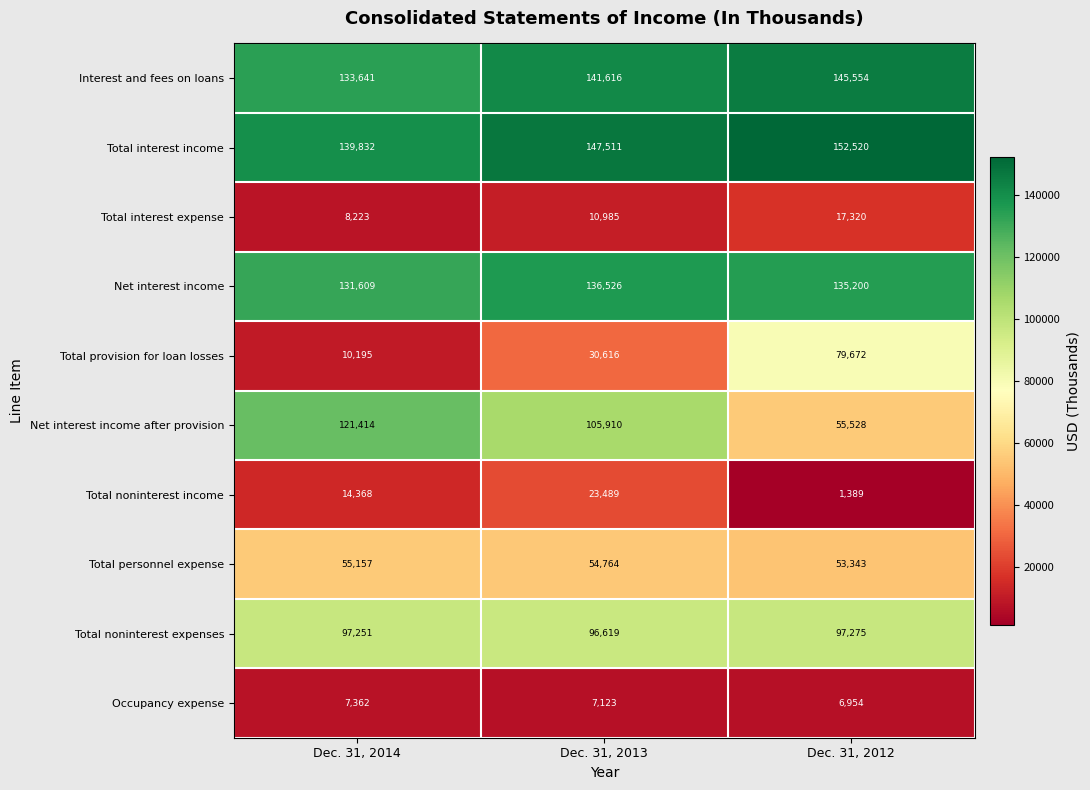

What is the average value of the Occupancy expense series?

7146